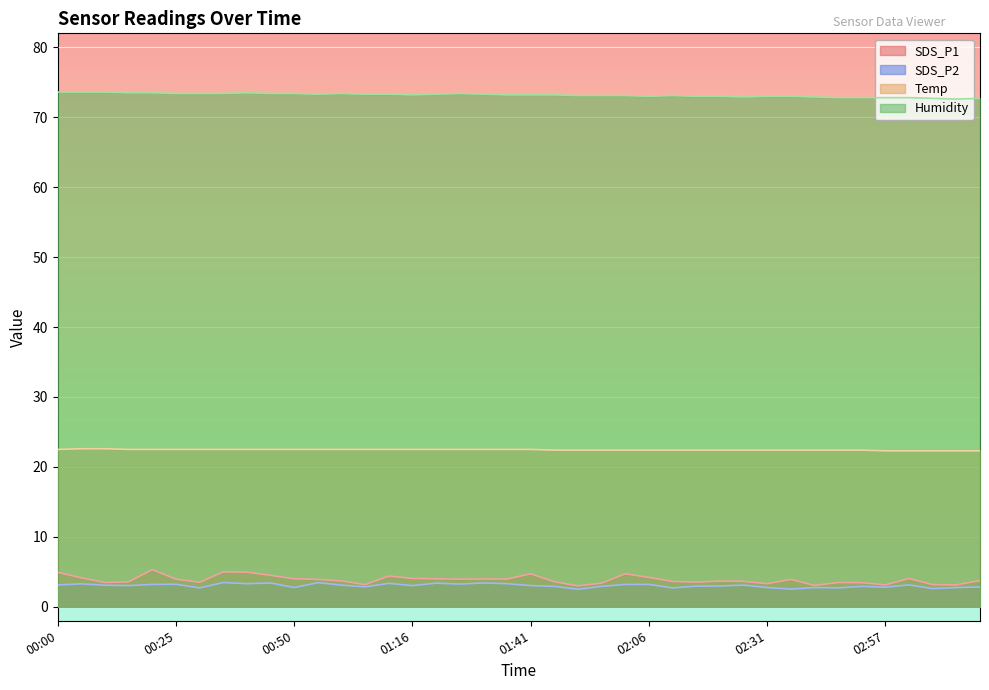

What is the total value across all series at 02:57?

101.0